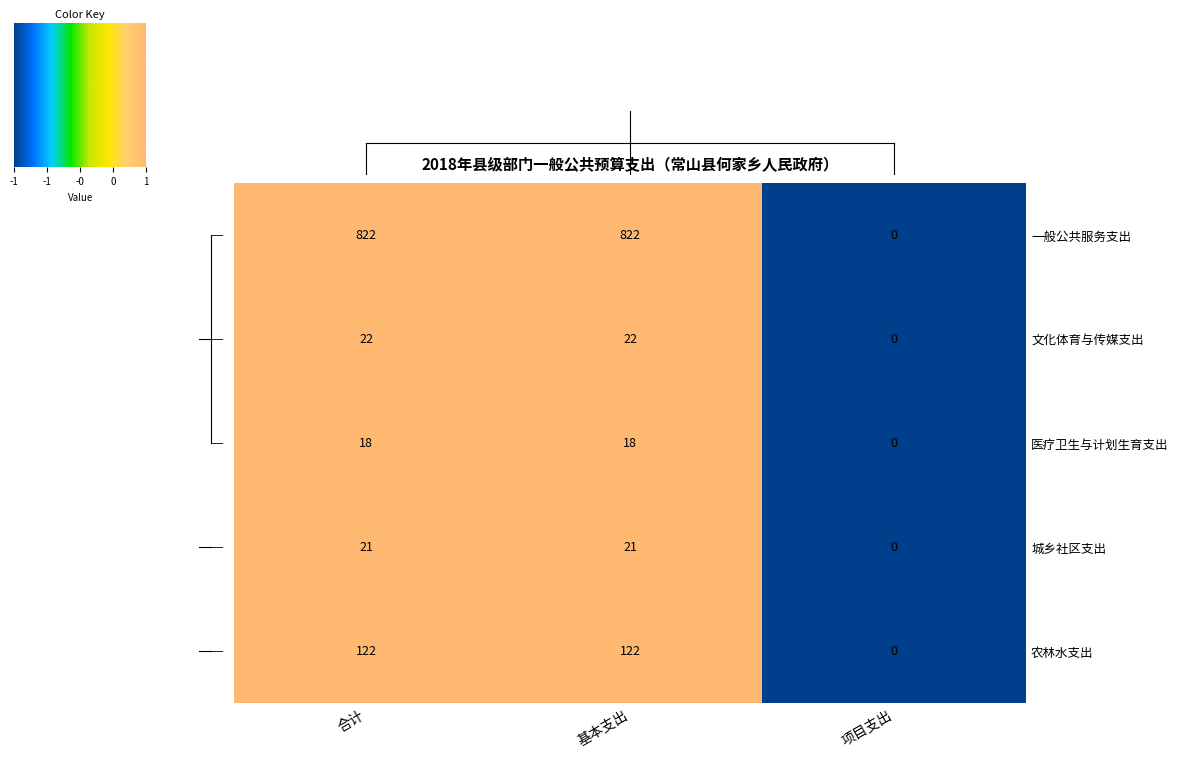

Which series has the largest total across all categories?

一般公共服务支出